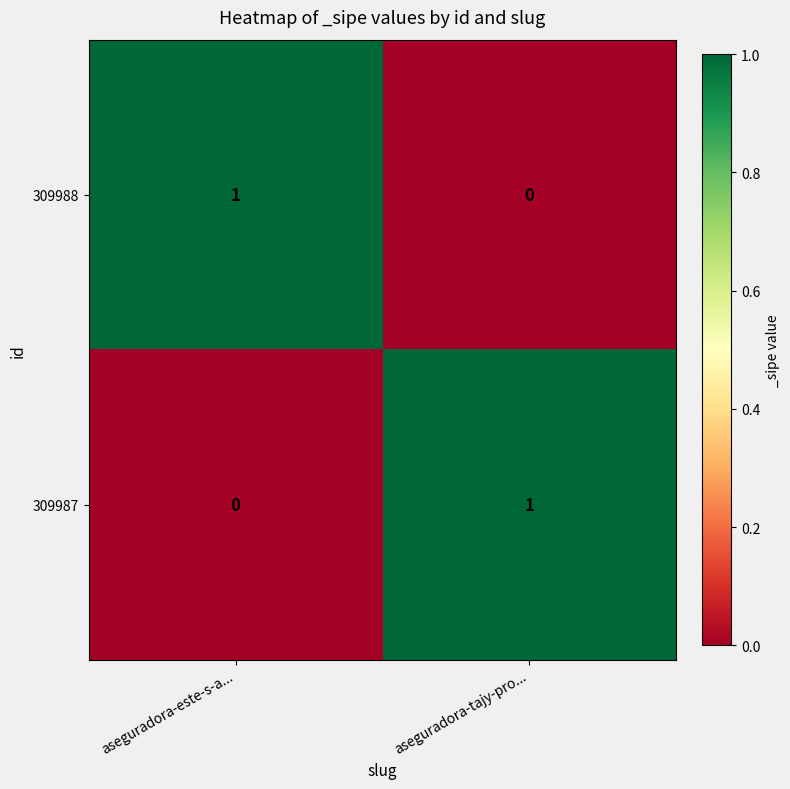

How many categories are shown in the chart?

2